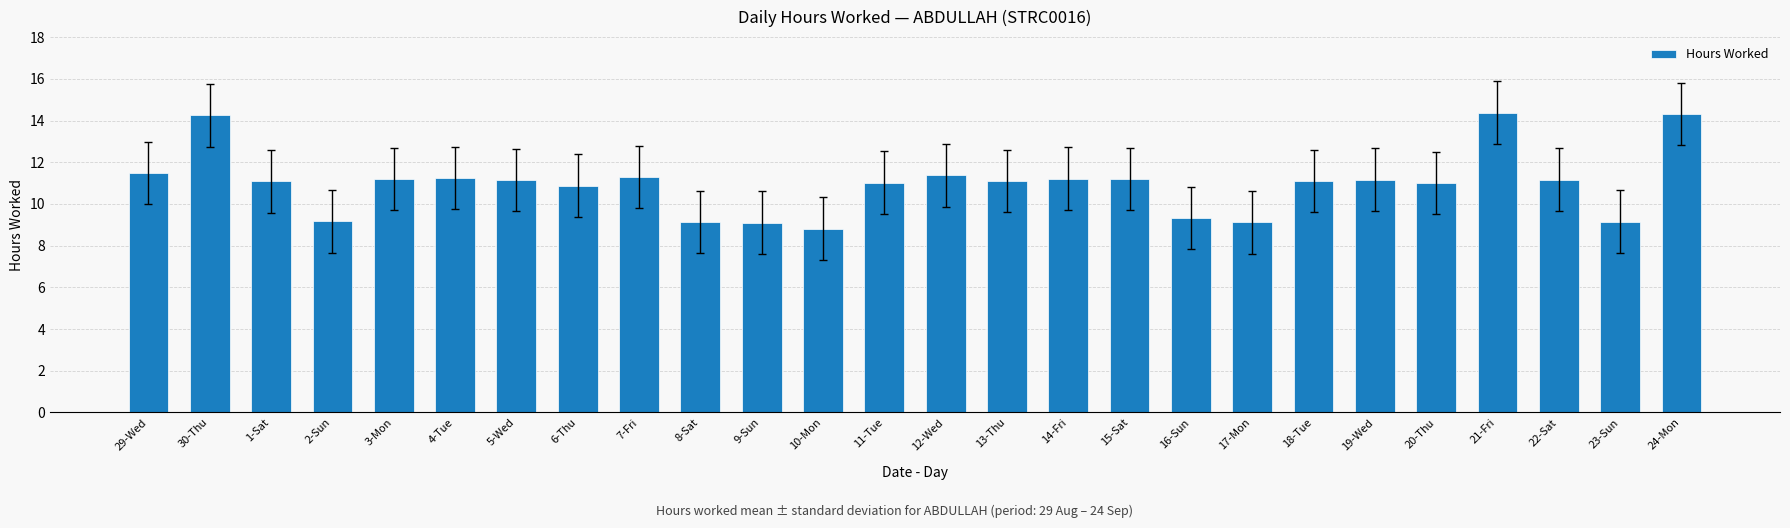

True or false: the data shows 5.3 at 10-Mon.

False